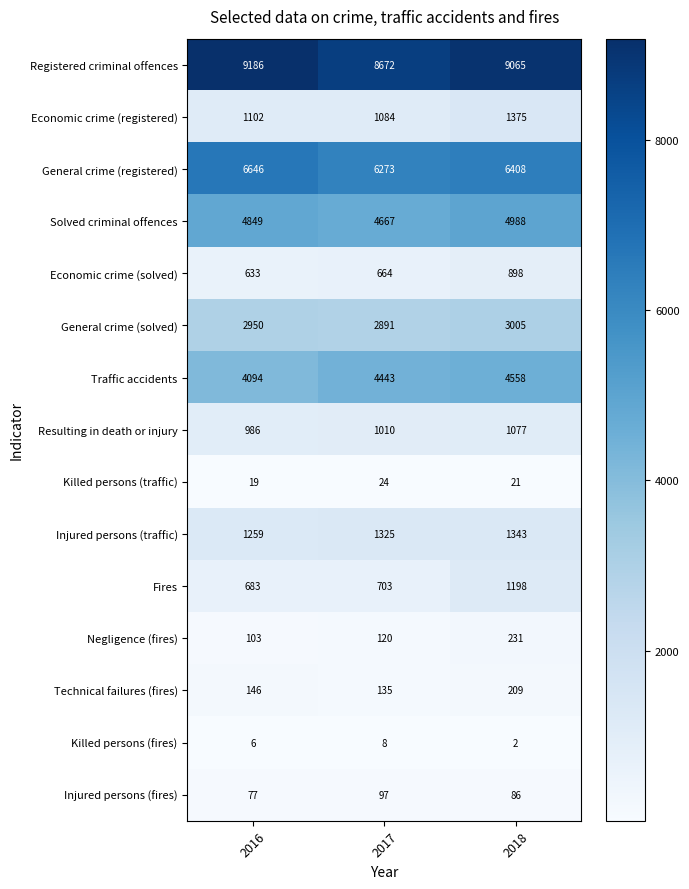

Which series has the largest total across all categories?

Registered criminal offences